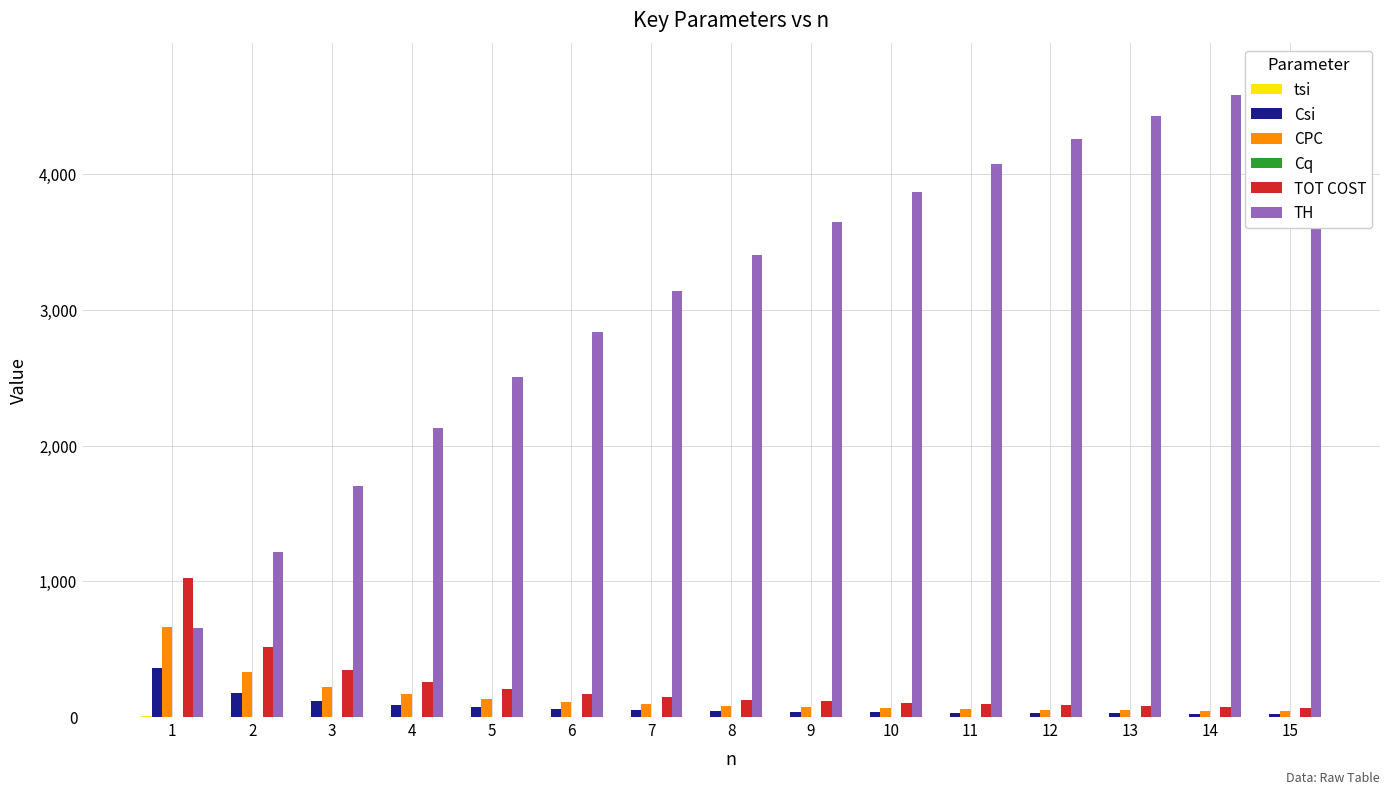

What is the difference between the highest and lowest values at 5?

2502.5